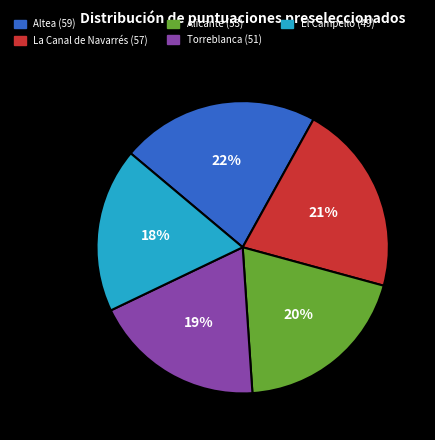

To the nearest percent, what is the average slice percentage?

20%